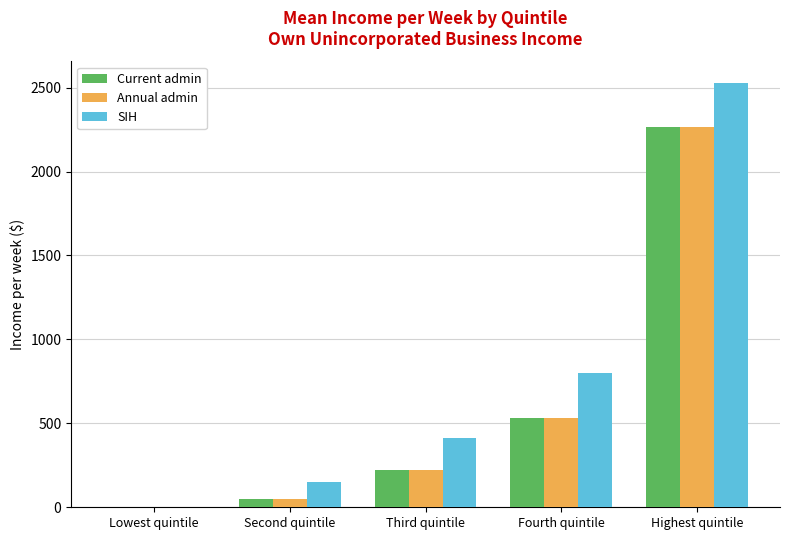

Reading left to right, transcribe all the data shown in this chart.

Current admin: 0.0	48.6	224.4	531.6	2266.5
Annual admin: 0.0	48.7	224.4	530.0	2263.2
SIH: 0.0	147.9	412.5	799.7	2529.0